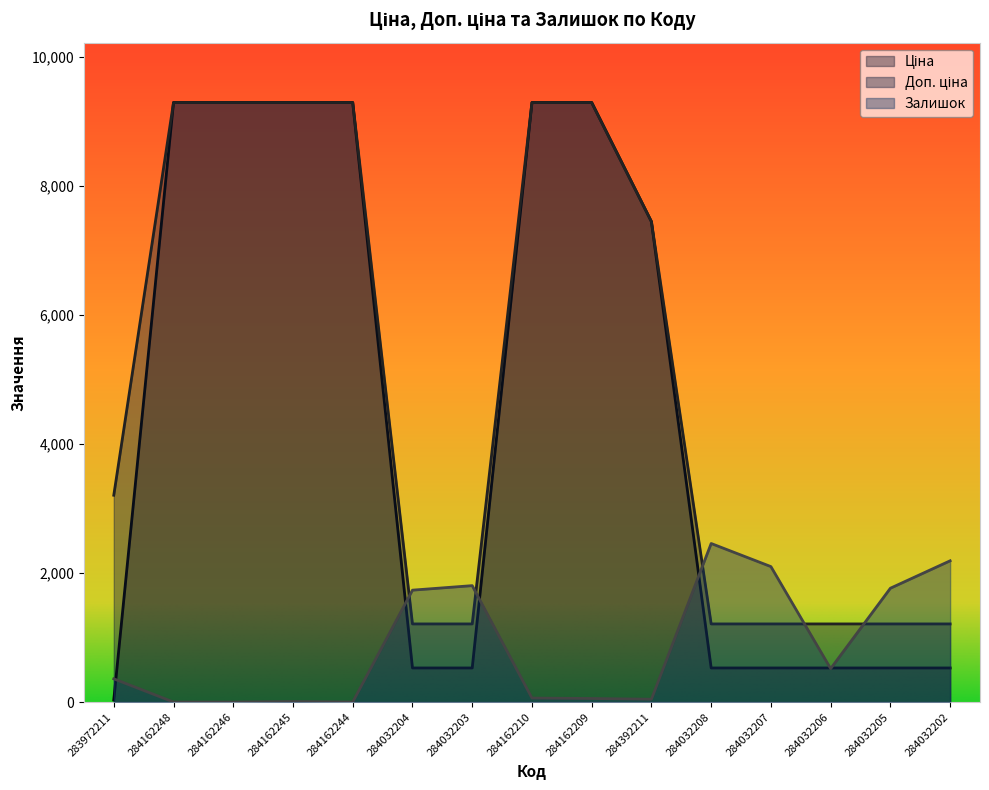

What is the maximum value shown in the chart?

9290.5